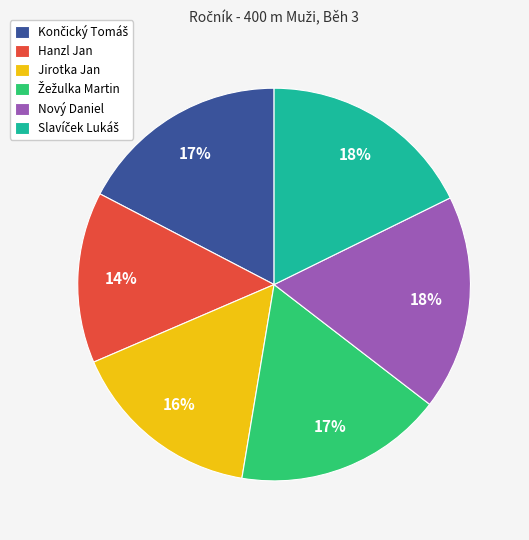

Count the number of slices in the pie.

6